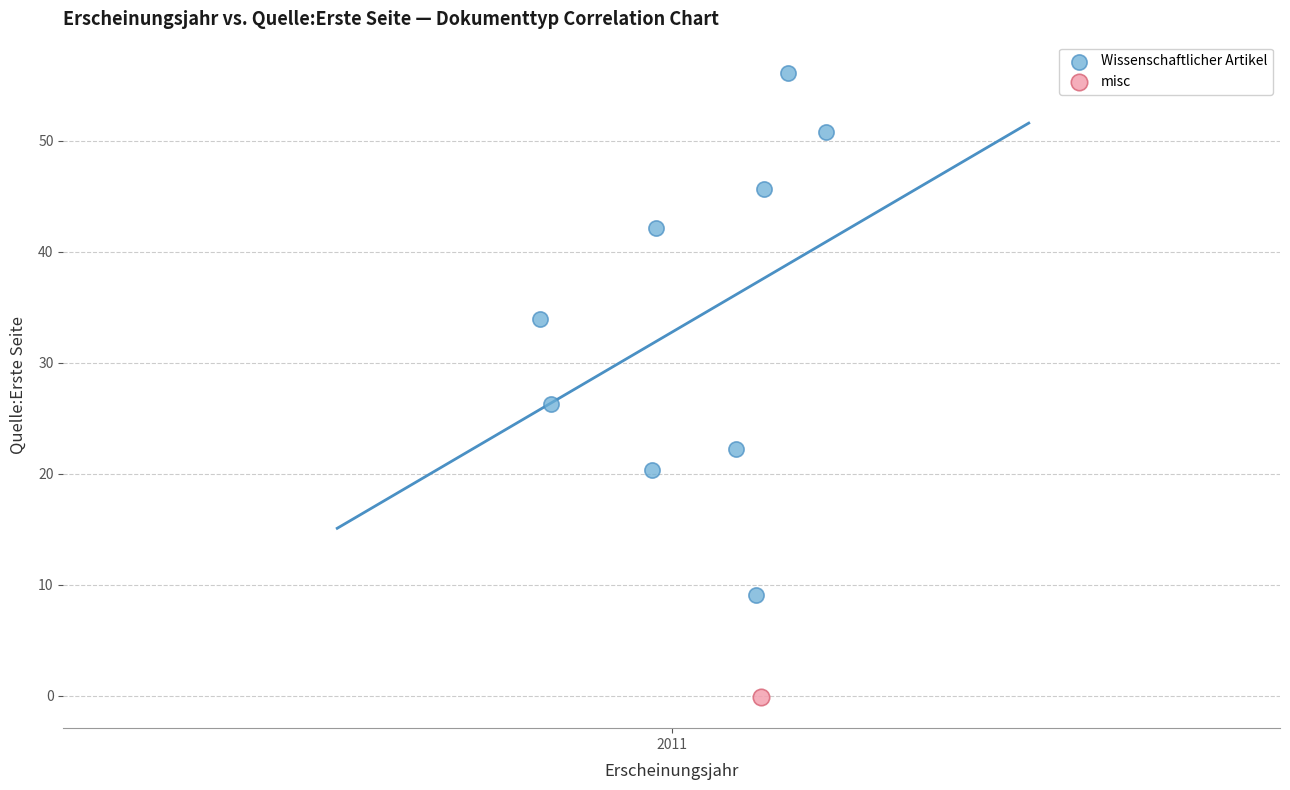

What are all the series names shown in the legend?

Wissenschaftlicher Artikel, misc